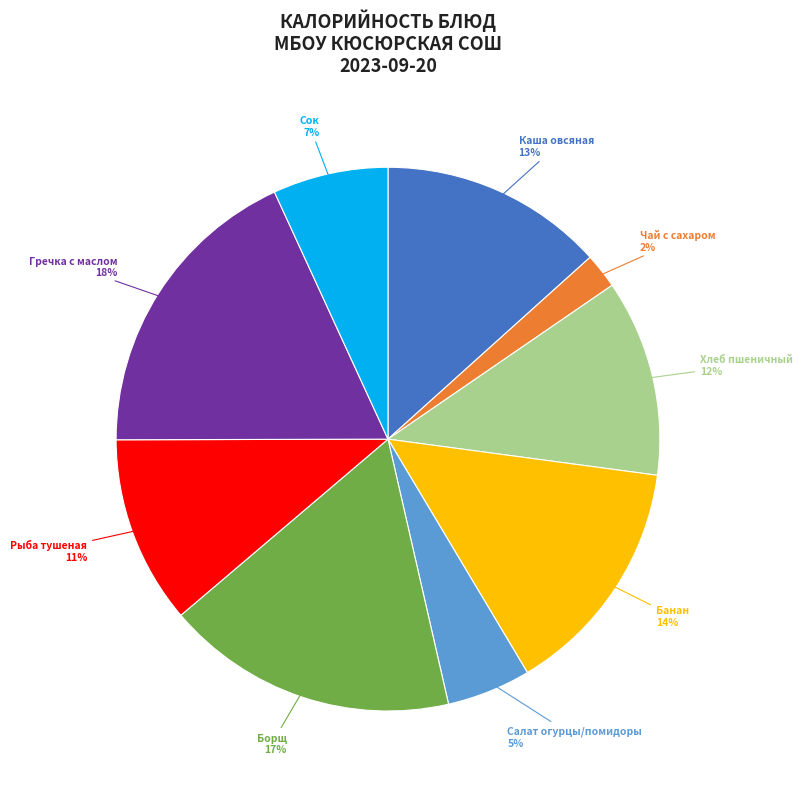

True or false: Банан accounts for 28% of the total.

False